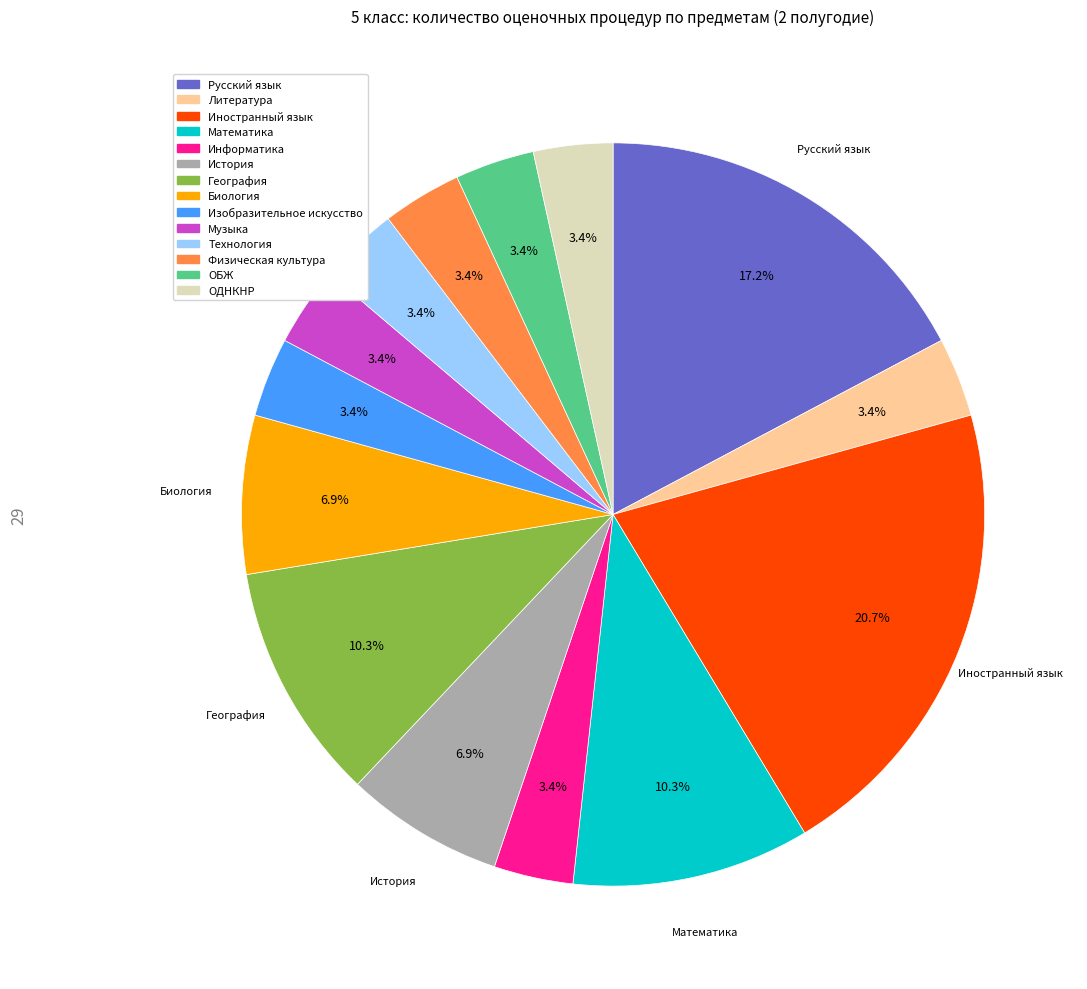

To the nearest percent, what is the average slice percentage?

7%